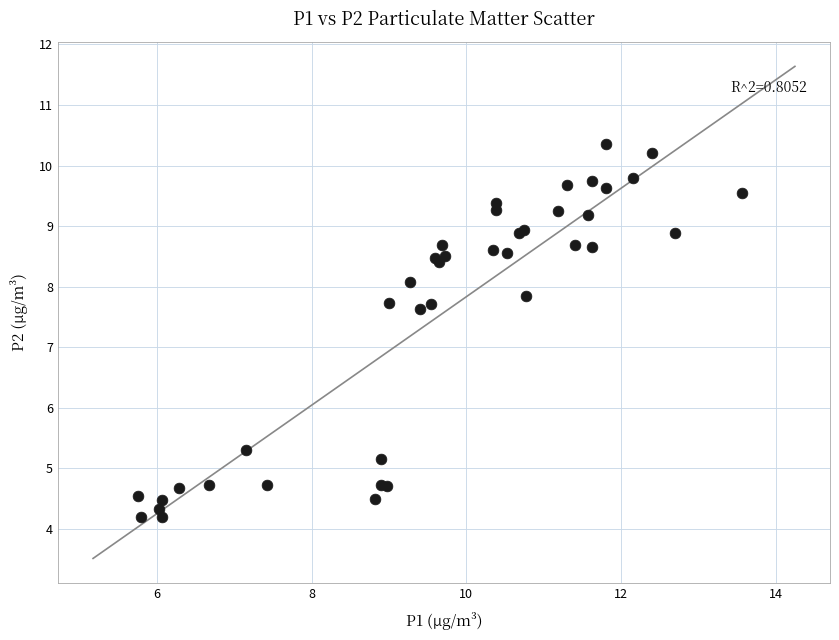

What Y value in the scatter plot is closest to 7?

7.6